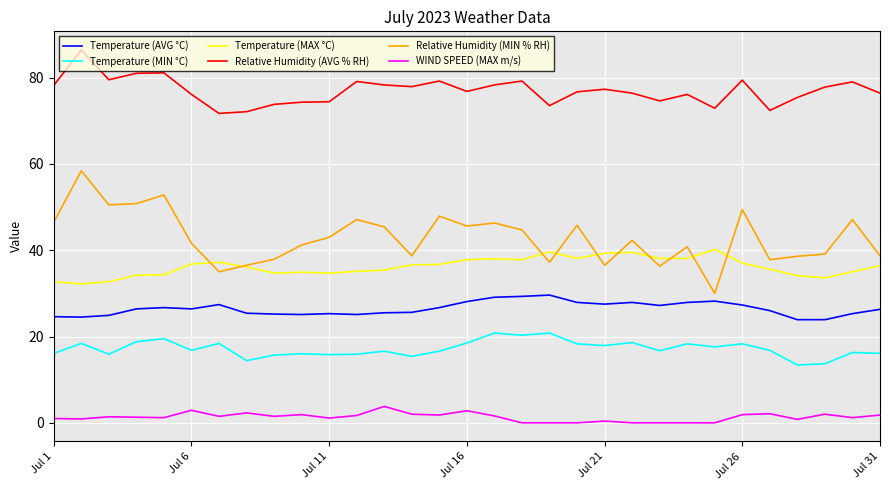

At how many categories does at least one series exceed 12?

31